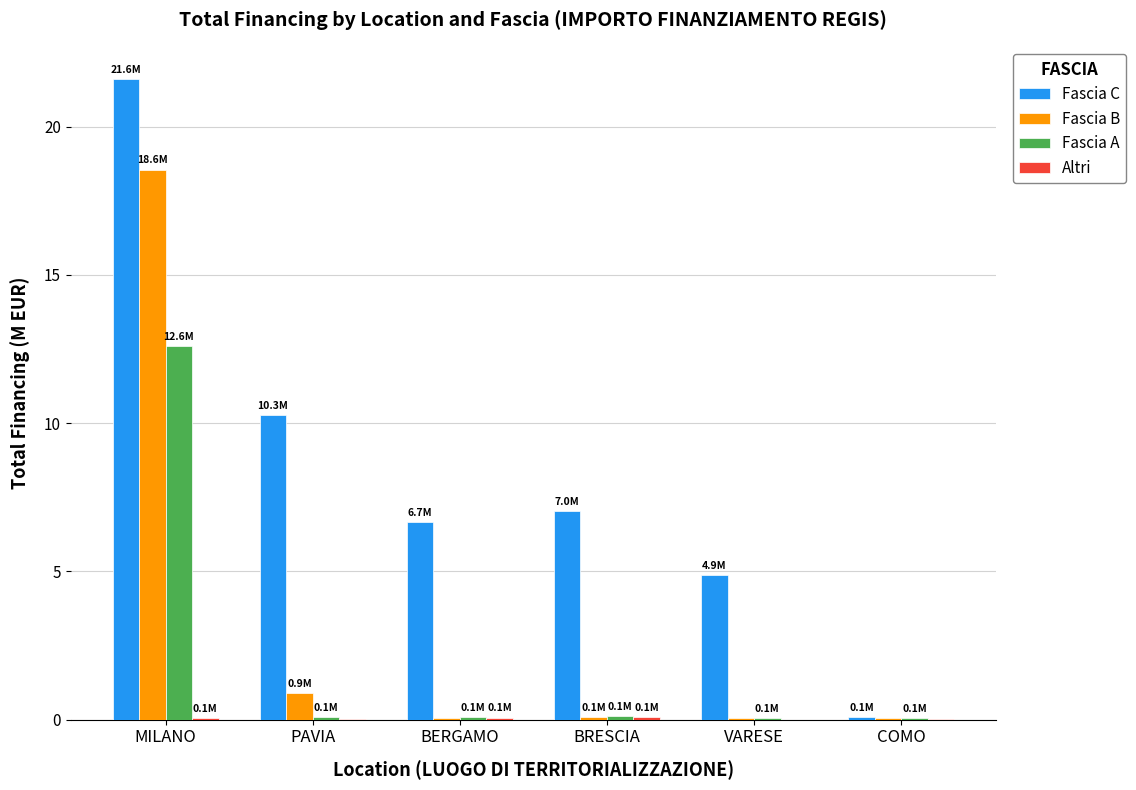

Does the chart contain stacked bars?

No